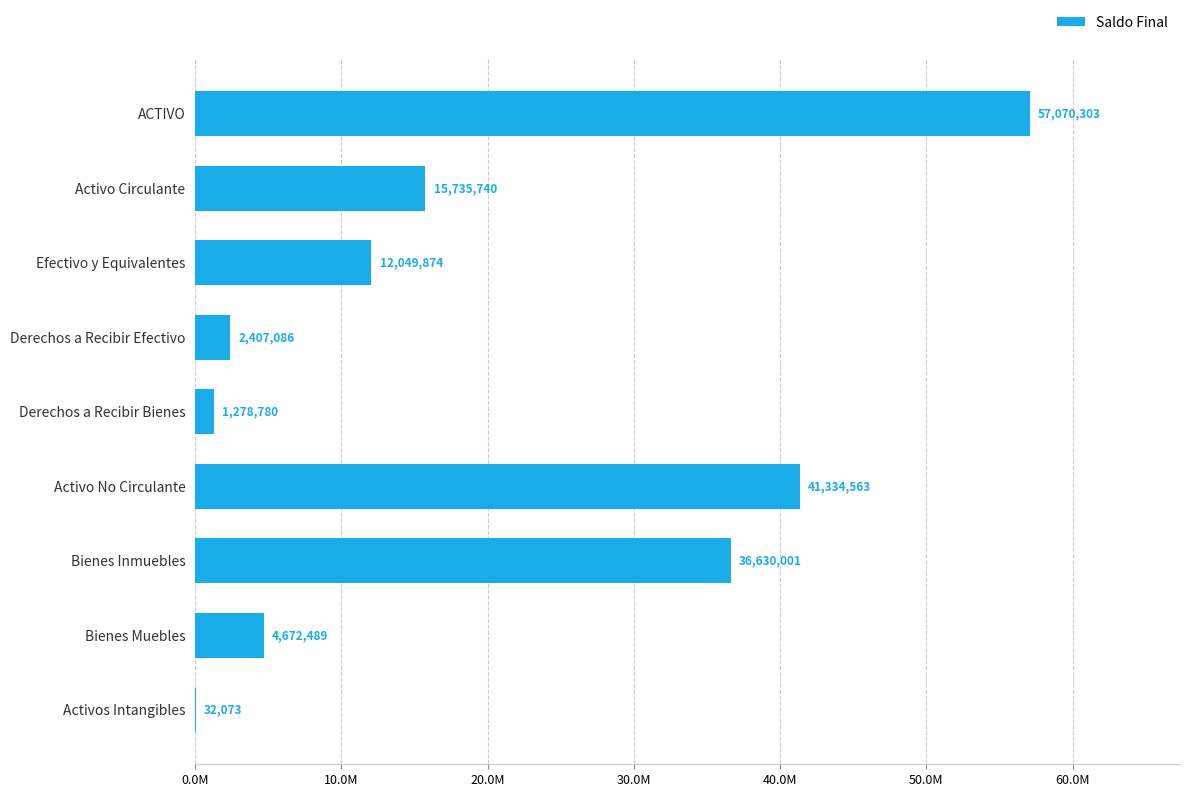

How many distinct data groups are displayed?

1